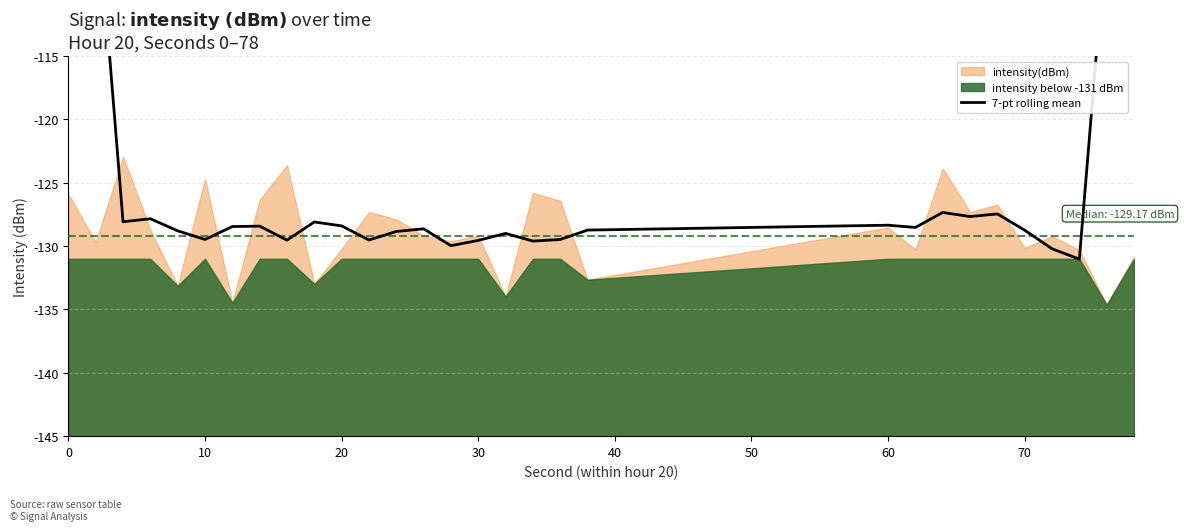

Is it true that the value at 17 is -67.5?

False